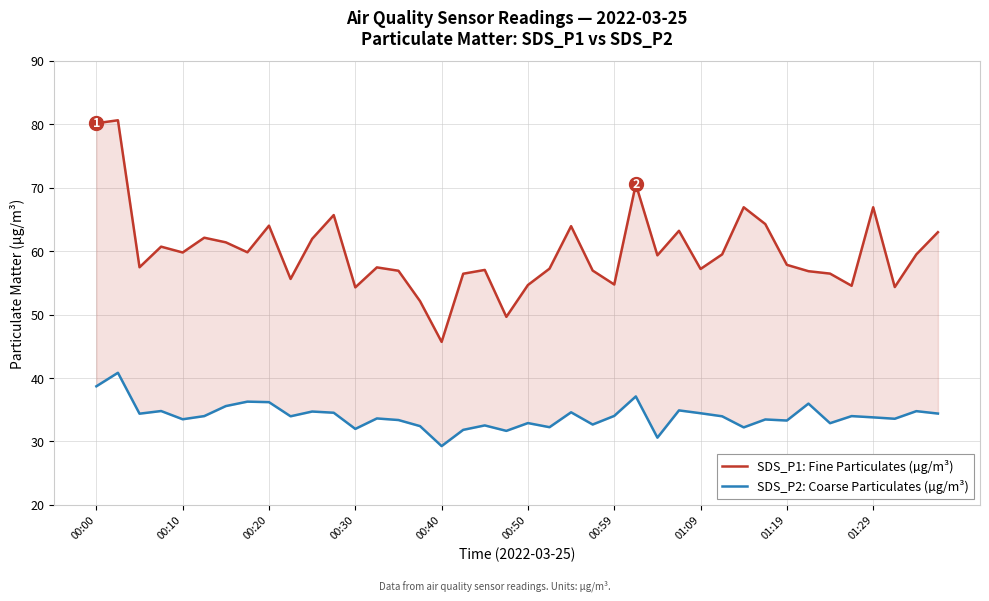

How many values in the SDS_P1: Fine Particulates (µg/m³) series exceed 59?

20